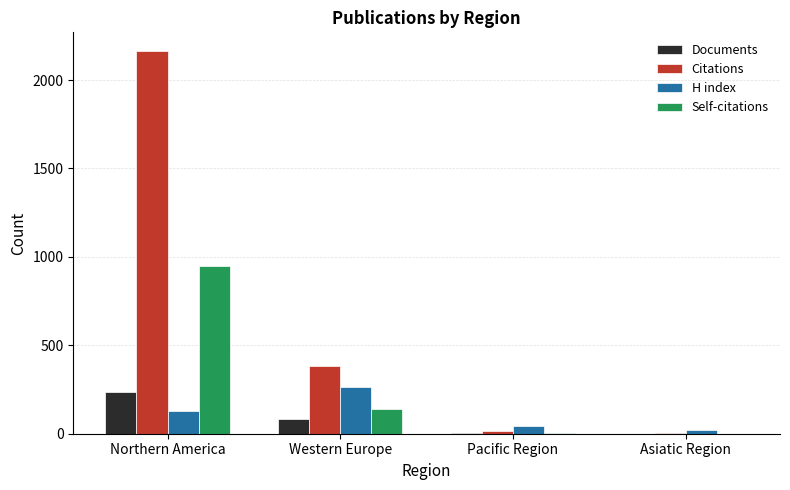

What is the sum of all Documents values?

327